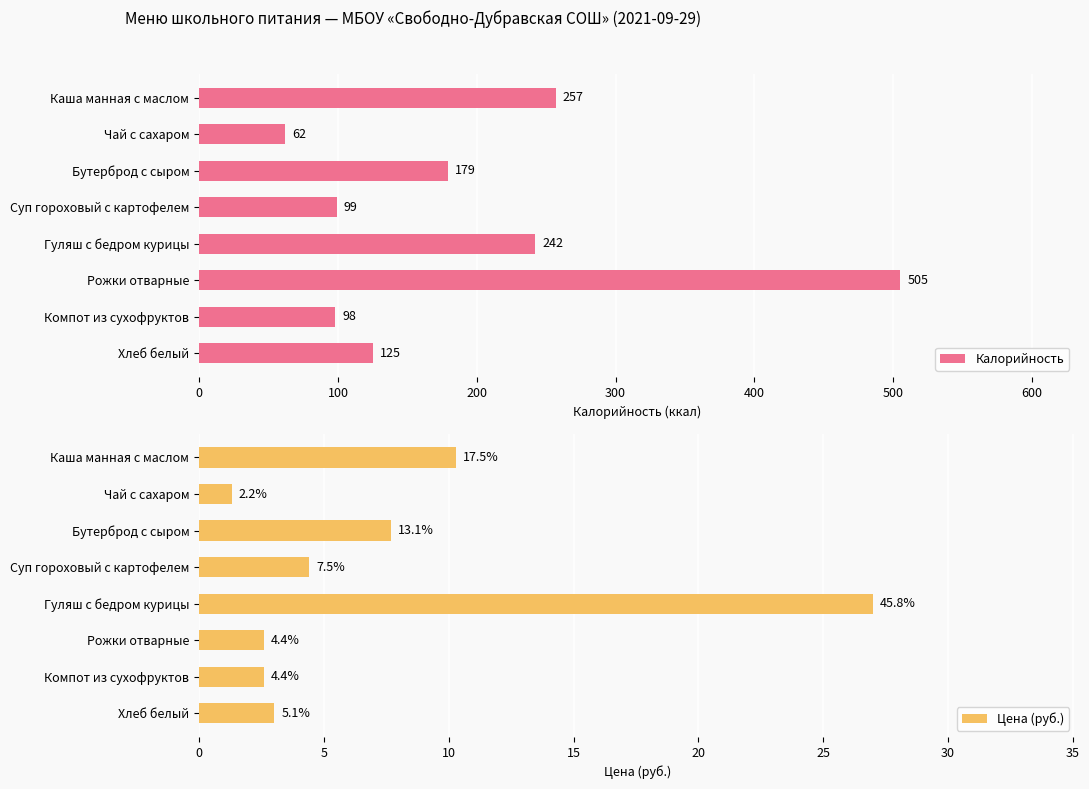

Rank the categories by Калорийность value from lowest to highest.

Чай с сахаром, Компот из сухофруктов, Суп гороховый с картофелем, Хлеб белый, Бутерброд с сыром, Гуляш с бедром курицы, Каша манная с маслом, Рожки отварные